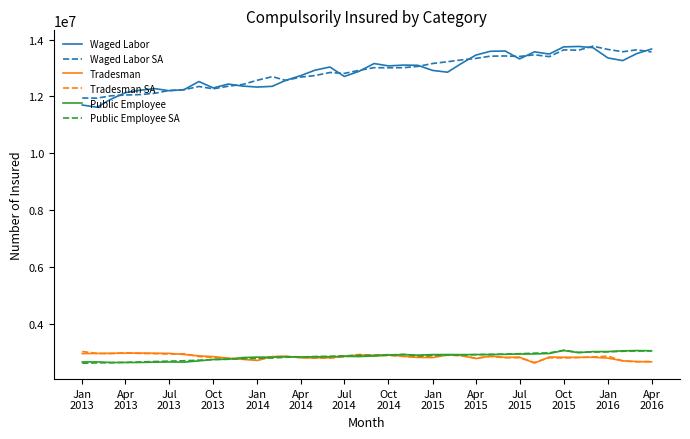

How many lines are shown in the chart?

6